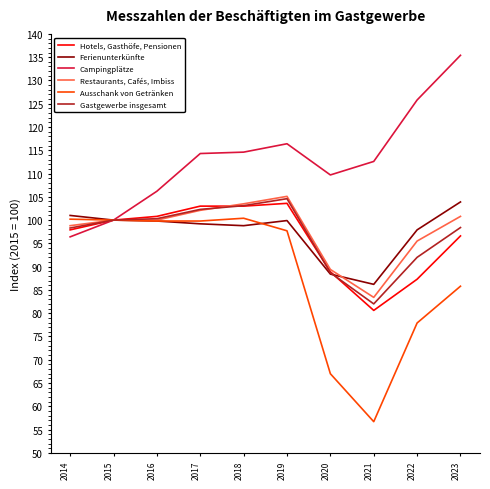

What is the minimum value for Ferienunterkünfte?

86.2